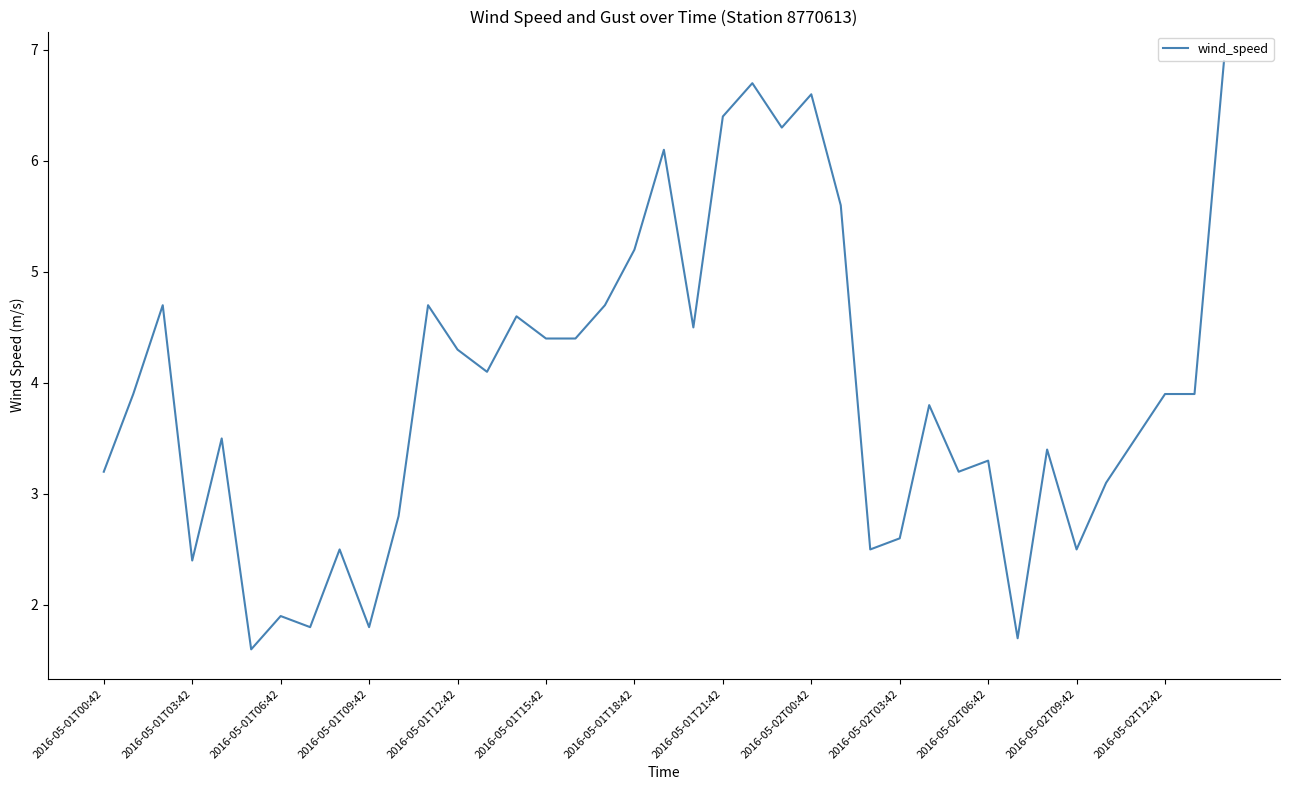

What is the difference between the maximum and minimum values?

5.3